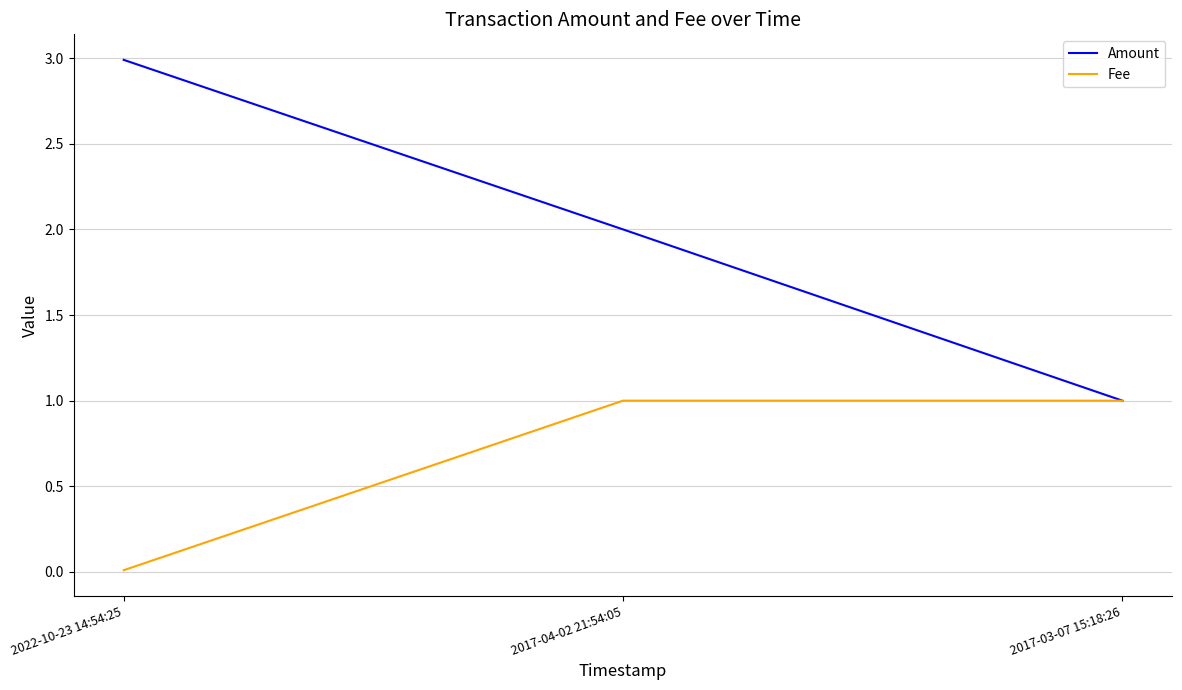

List the series in order of their peak value, highest first.

Amount, Fee